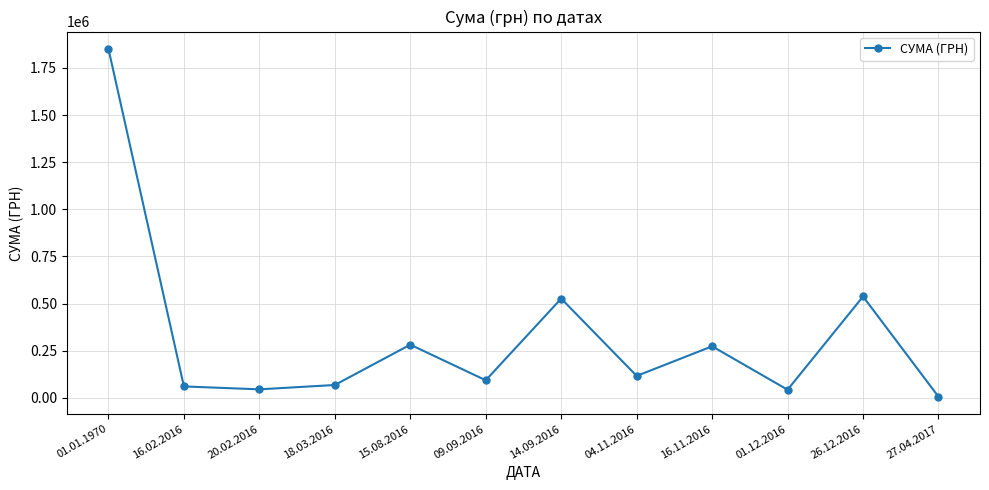

How many points are lower than both their immediate neighbors (excluding endpoints)?

4